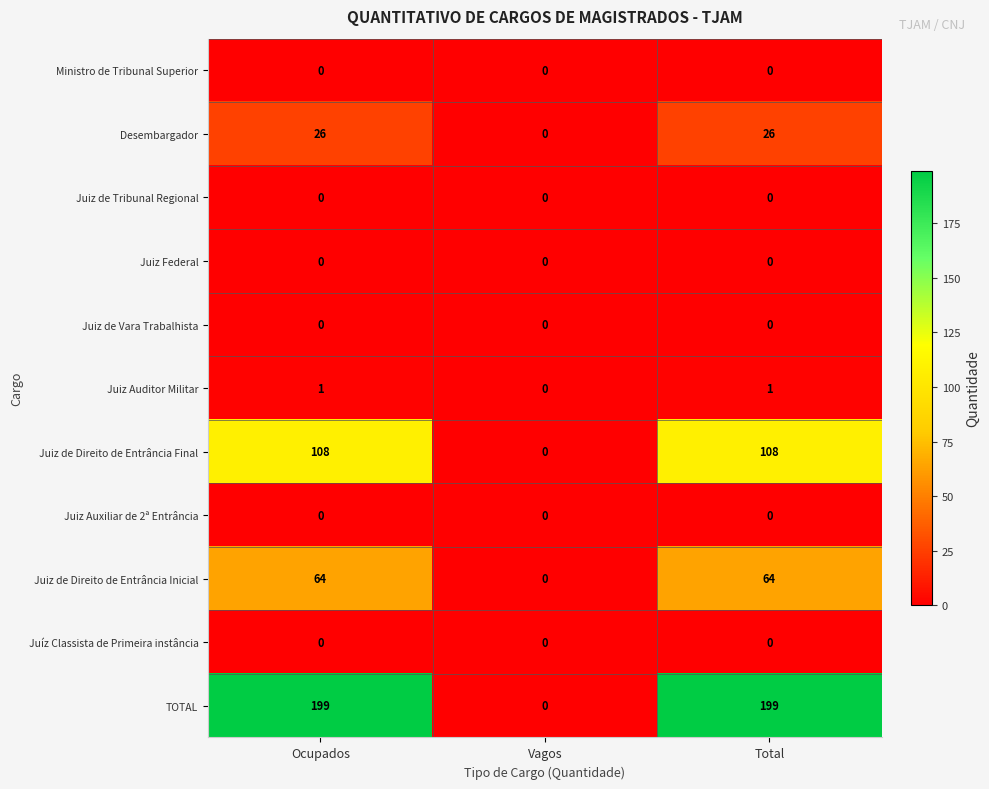

Count the Juiz de Direito de Entrância Inicial values in the range 0 to 64.

3